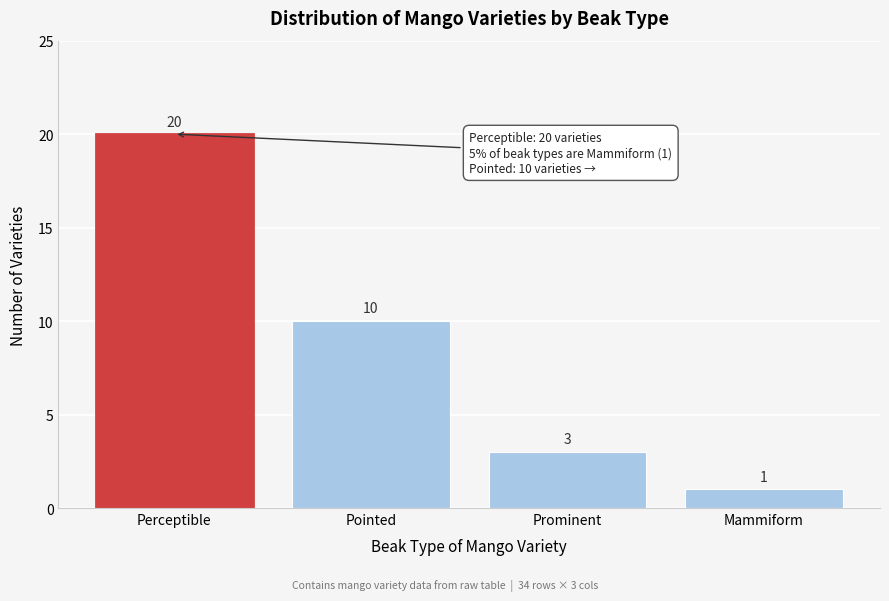

Reading left to right, what are all the values shown in this chart?

20	10	3	1